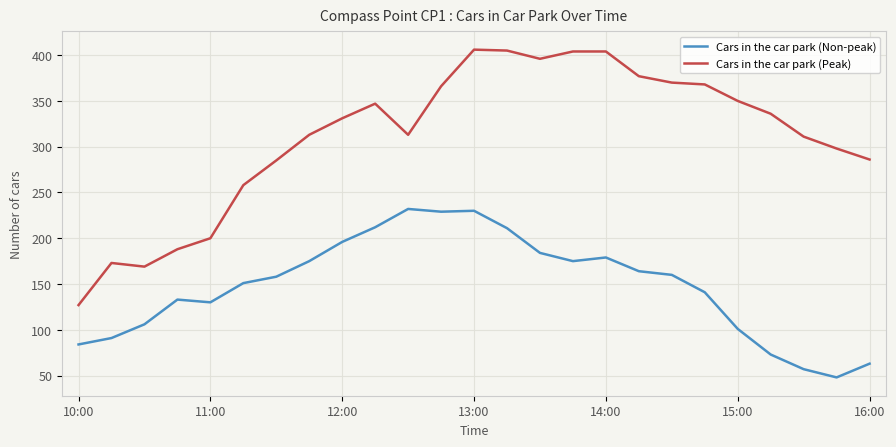

List the series in order of their peak value, highest first.

Cars in the car park (Peak), Cars in the car park (Non-peak)